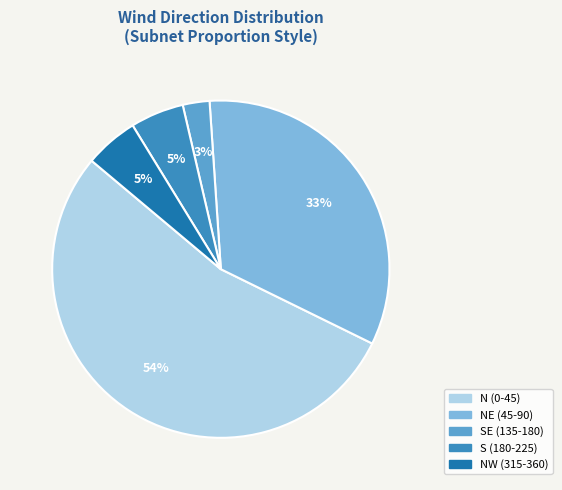

To the nearest percent, what is the average slice percentage?

20%